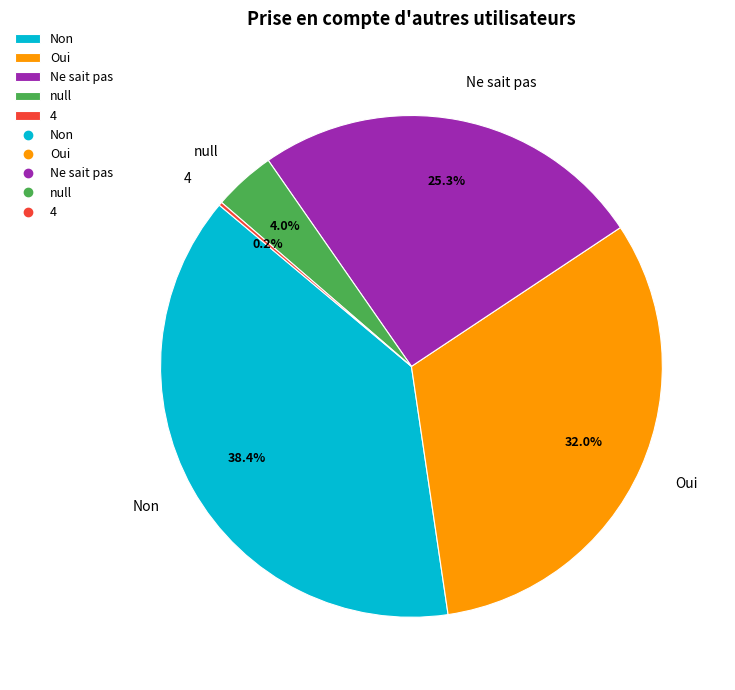

True or false: Oui accounts for 25% of the total.

False